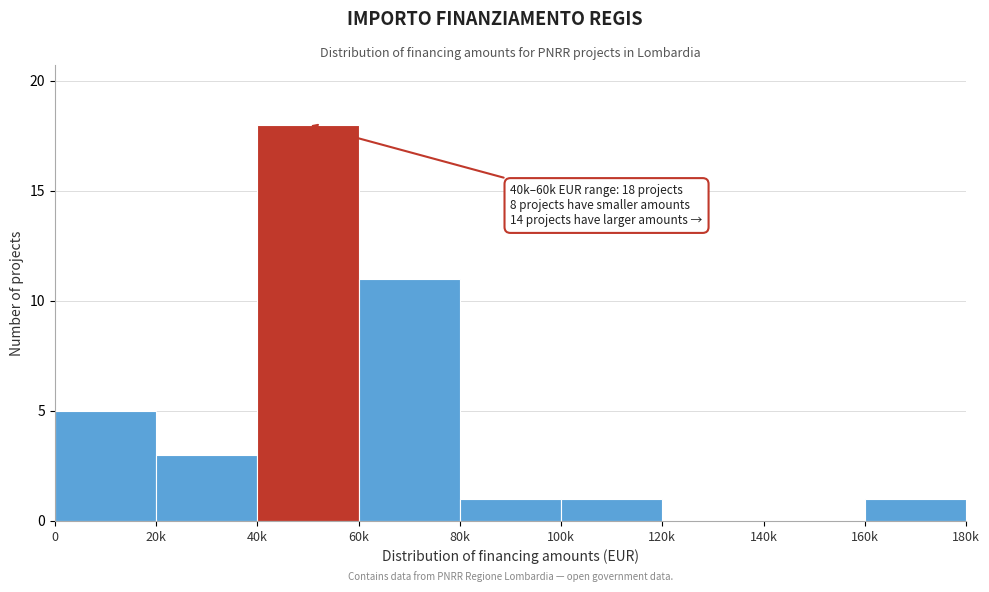

Reading right to left, list all the values displayed in this chart.

160k=1	140k=0	120k=0	100k=1	80k=1	60k=11	40k=18	20k=3	0=5